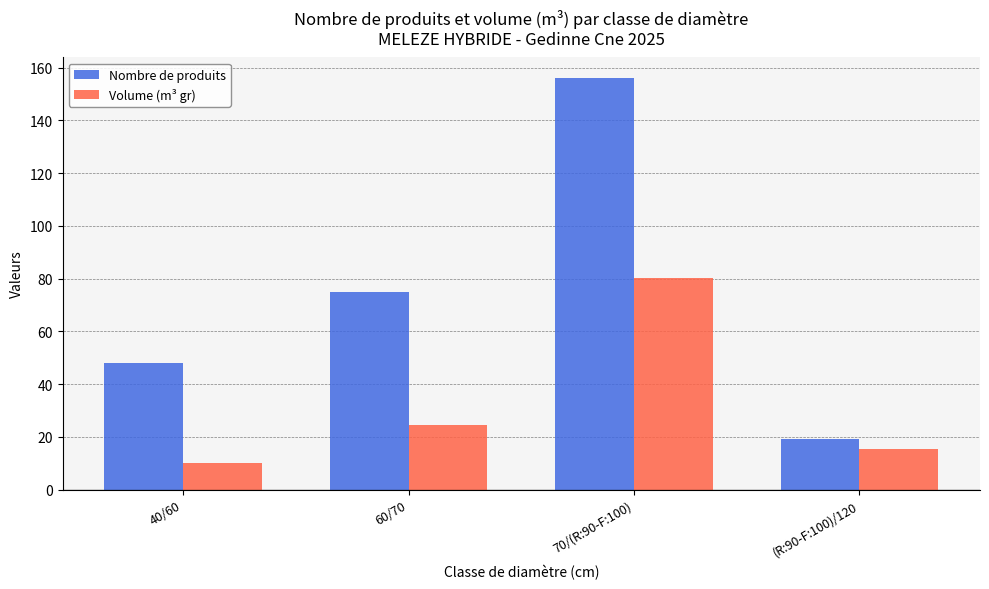

How many Nombre de produits values are between 48 and 156?

3